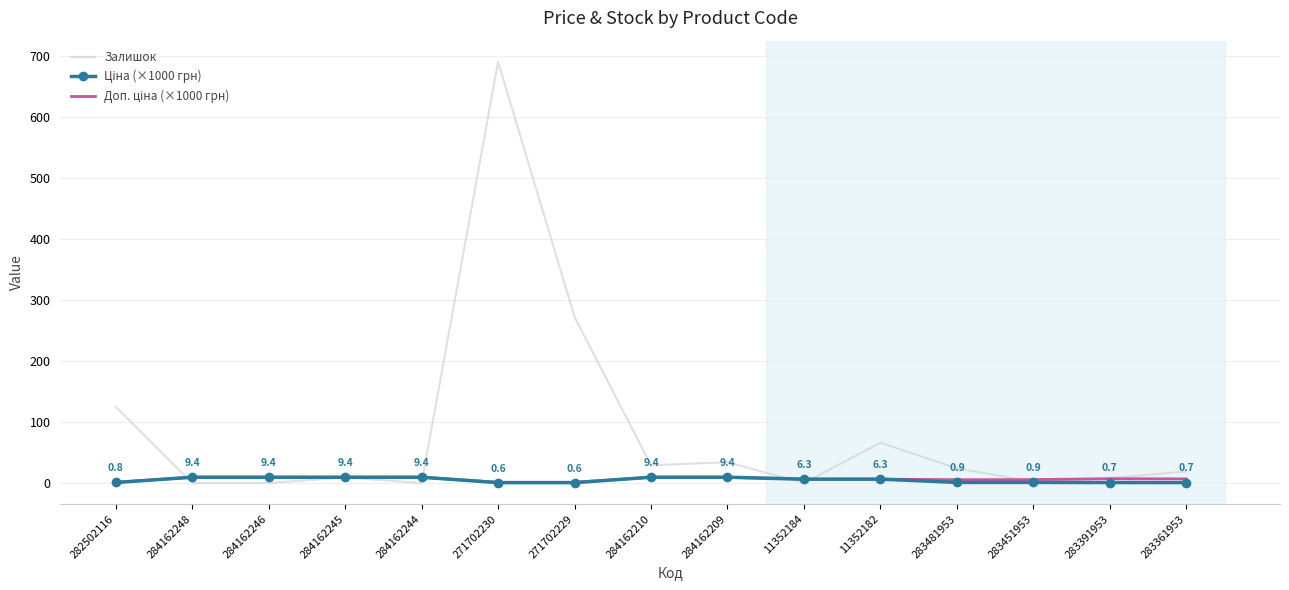

How many categories are shown in the chart?

15